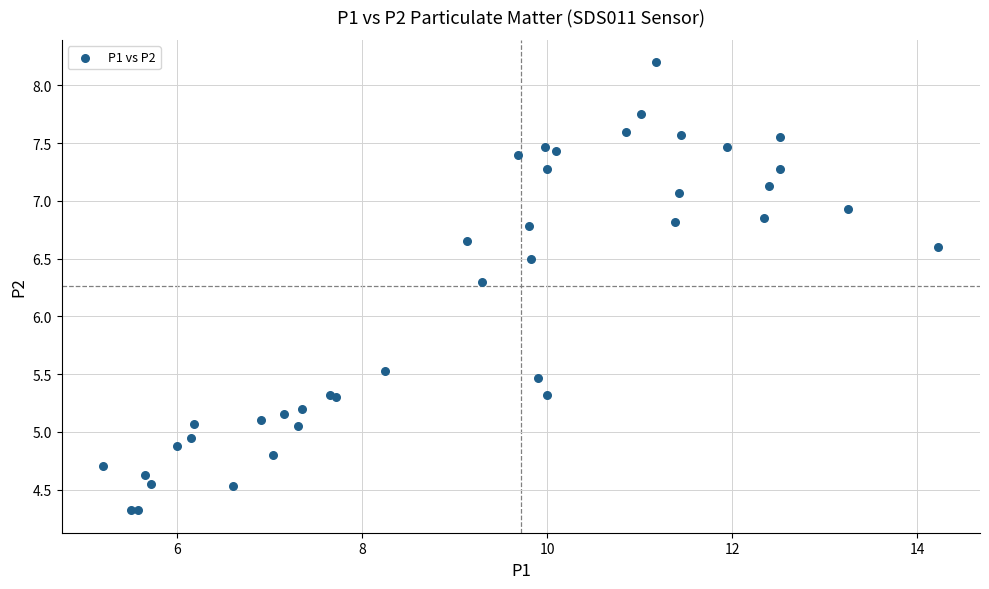

What Y value in the scatter plot is closest to 6?

6.3